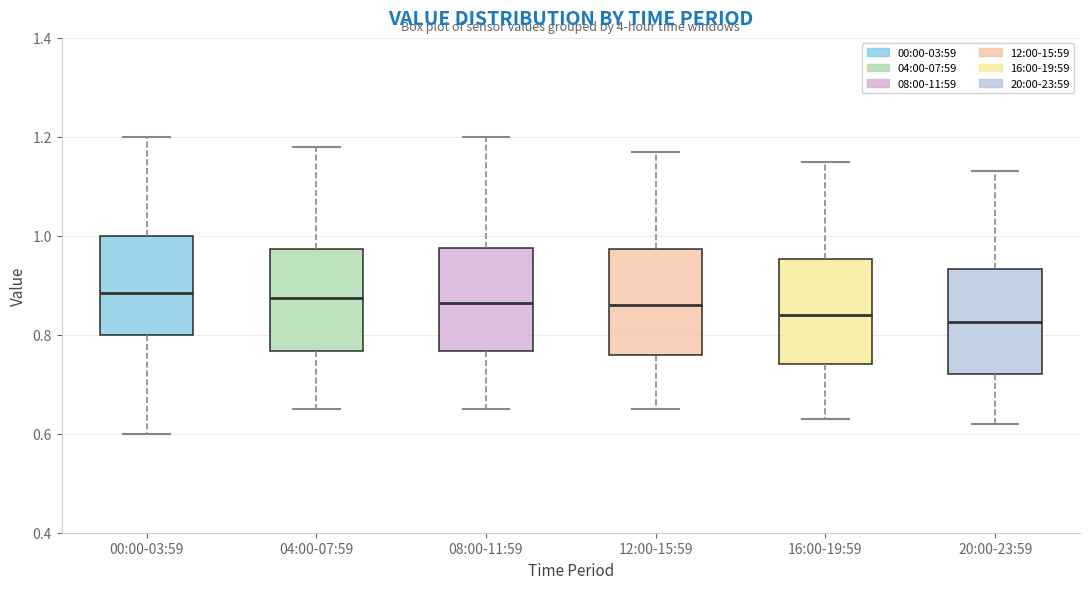

Reading left to right, transcribe this box plot: for each box, give where its median line is, the range the box spans, and where its two whiskers end, as read against the y-axis. The values are not printed on the chart, so give them approximately, as read against the axis.

00:00-03:59: median 0.88, box 0.80 to 1.00, whiskers 0.60 to 1.20
04:00-07:59: median 0.88, box 0.76 to 0.98, whiskers 0.66 to 1.18
08:00-11:59: median 0.86, box 0.76 to 0.98, whiskers 0.66 to 1.20
12:00-15:59: median 0.86, box 0.76 to 0.98, whiskers 0.66 to 1.18
16:00-19:59: median 0.84, box 0.74 to 0.96, whiskers 0.64 to 1.16
20:00-23:59: median 0.82, box 0.72 to 0.94, whiskers 0.62 to 1.14